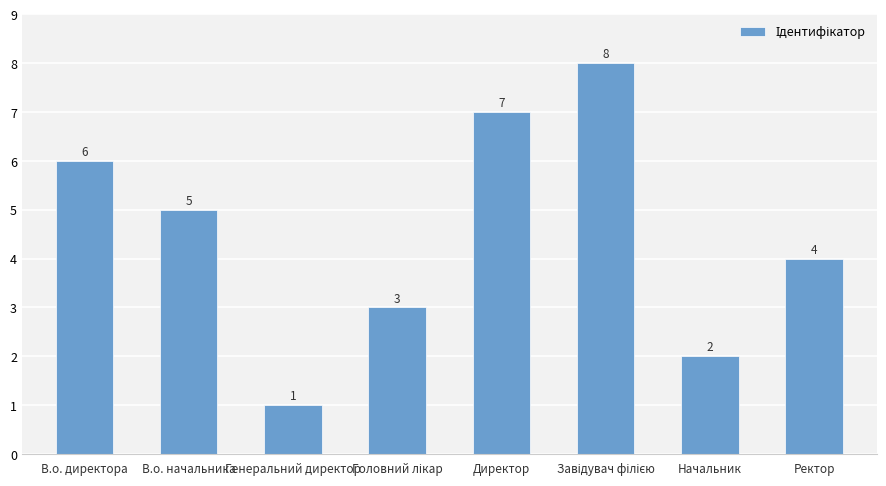

Reading left to right, transcribe all the data shown in this chart.

6	5	1	3	7	8	2	4